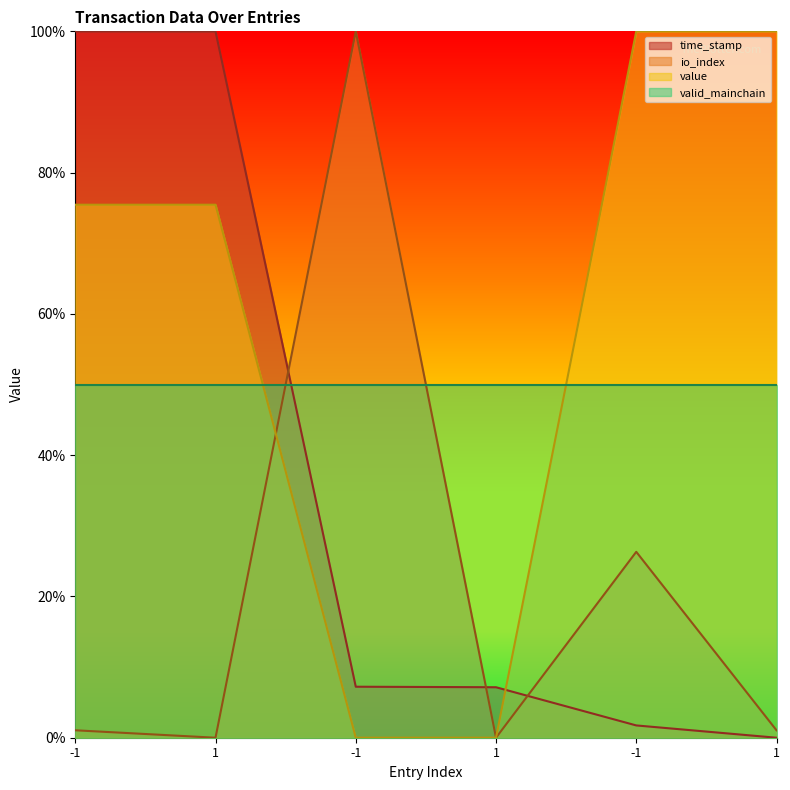

What are all the series names shown in the legend?

time_stamp, io_index, value, valid_mainchain